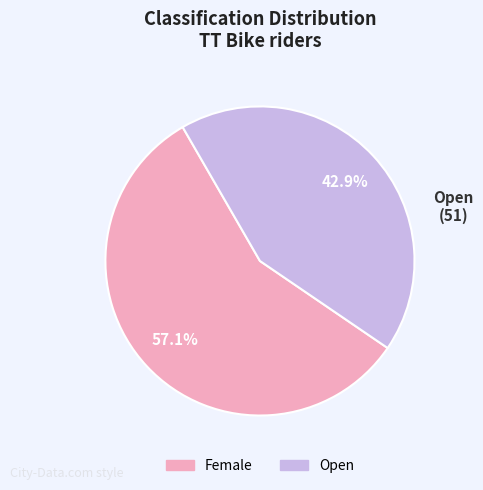

Is the sum of Female and Open greater than half?

Yes